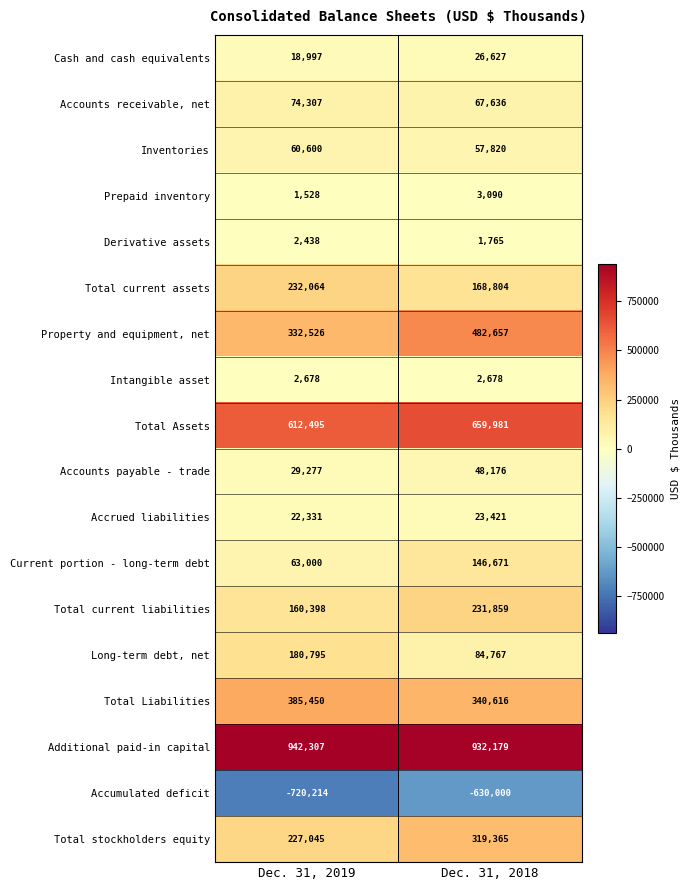

Which category has the lowest value across all series?

Dec. 31, 2019